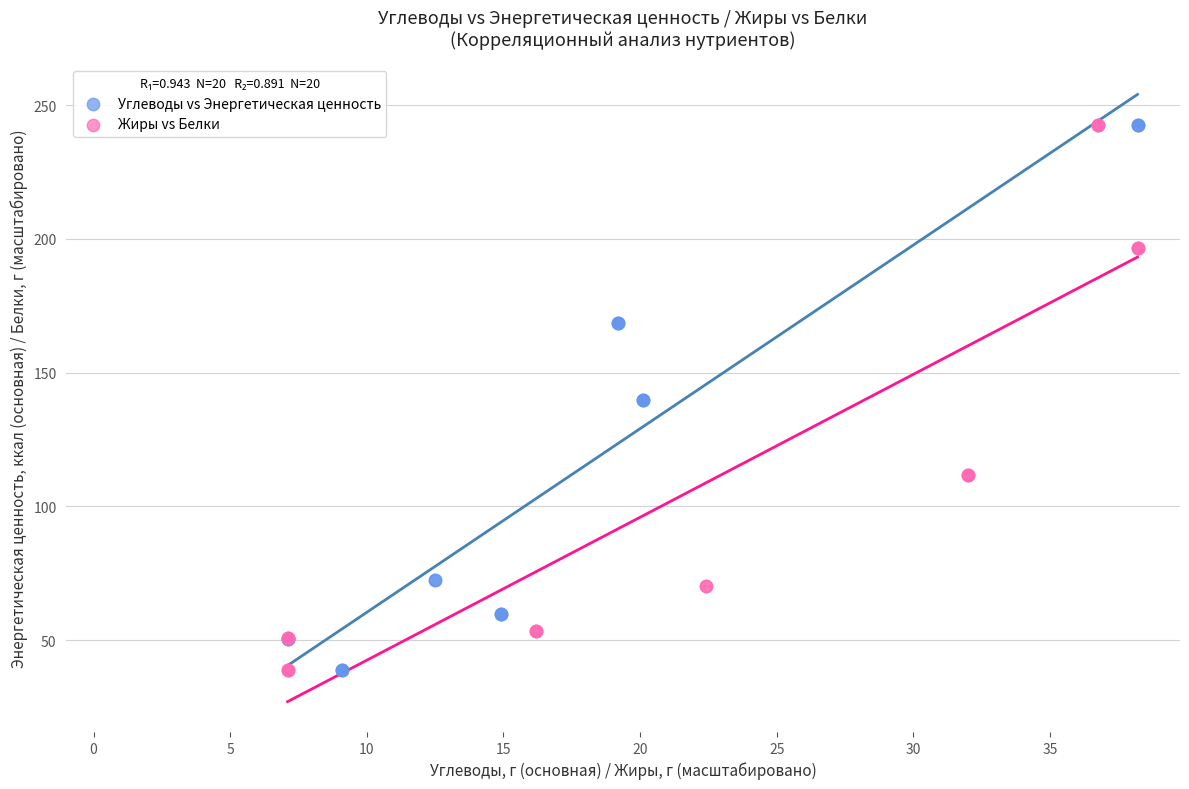

What are all the series names shown in the legend?

Углеводы vs Энергетическая ценность, Жиры vs Белки